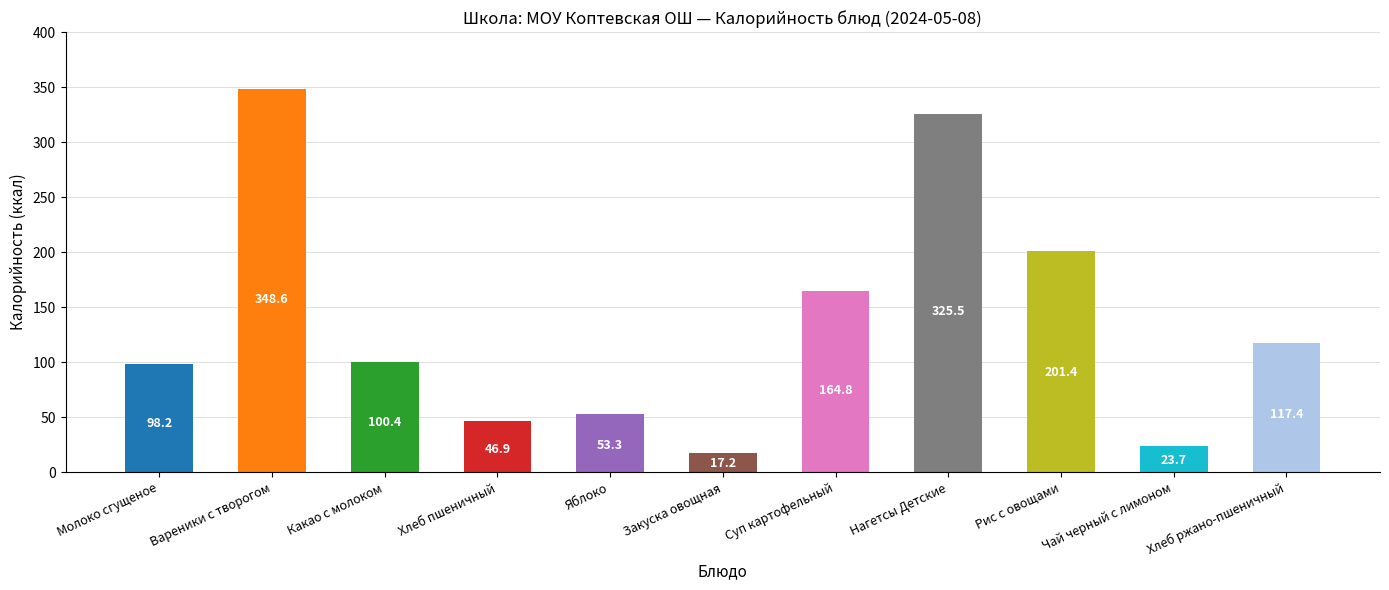

What is the label of the 7th bar from the right?

Яблоко